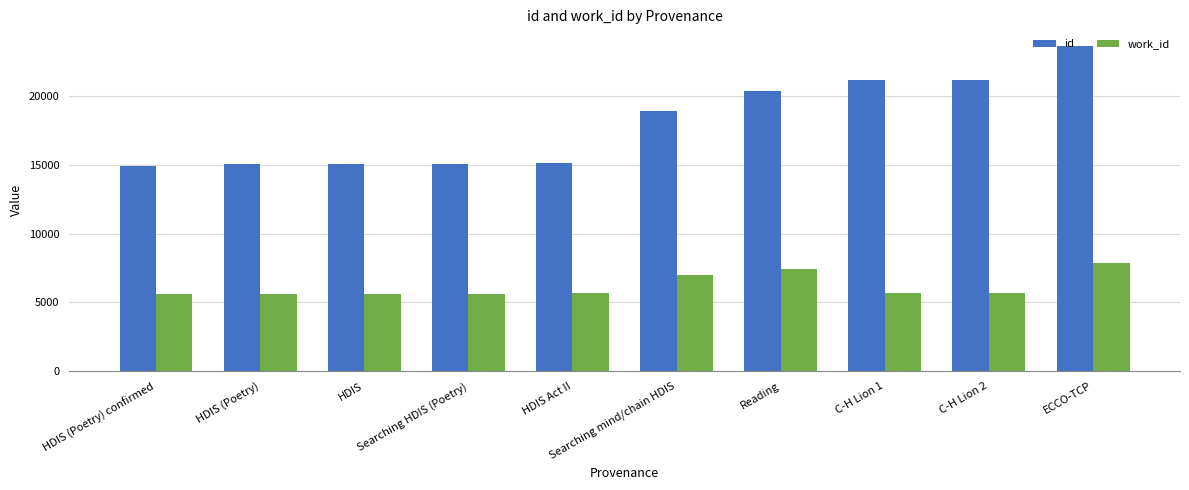

True or false: work_id has a value of 9191 at HDIS (Poetry).

False